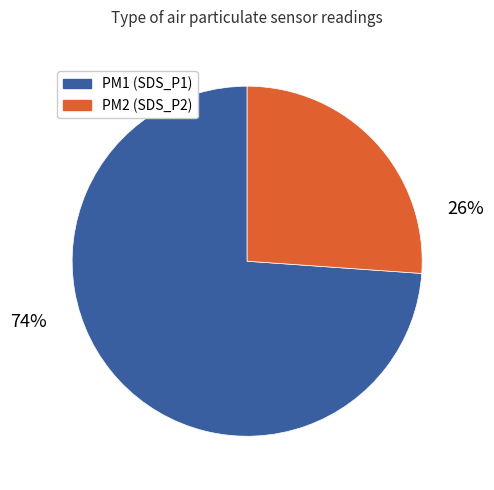

Is there any slice that represents more than half of the pie?

Yes